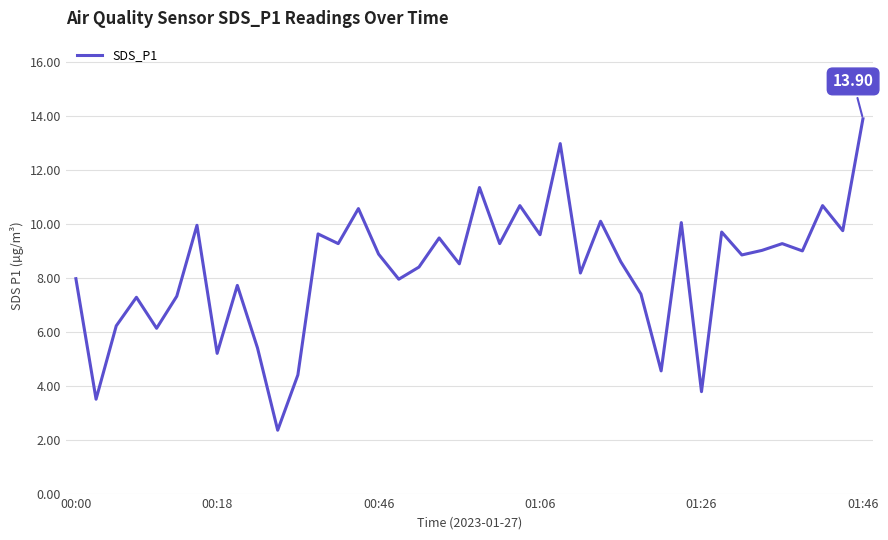

Does the chart have visible grid lines?

Yes